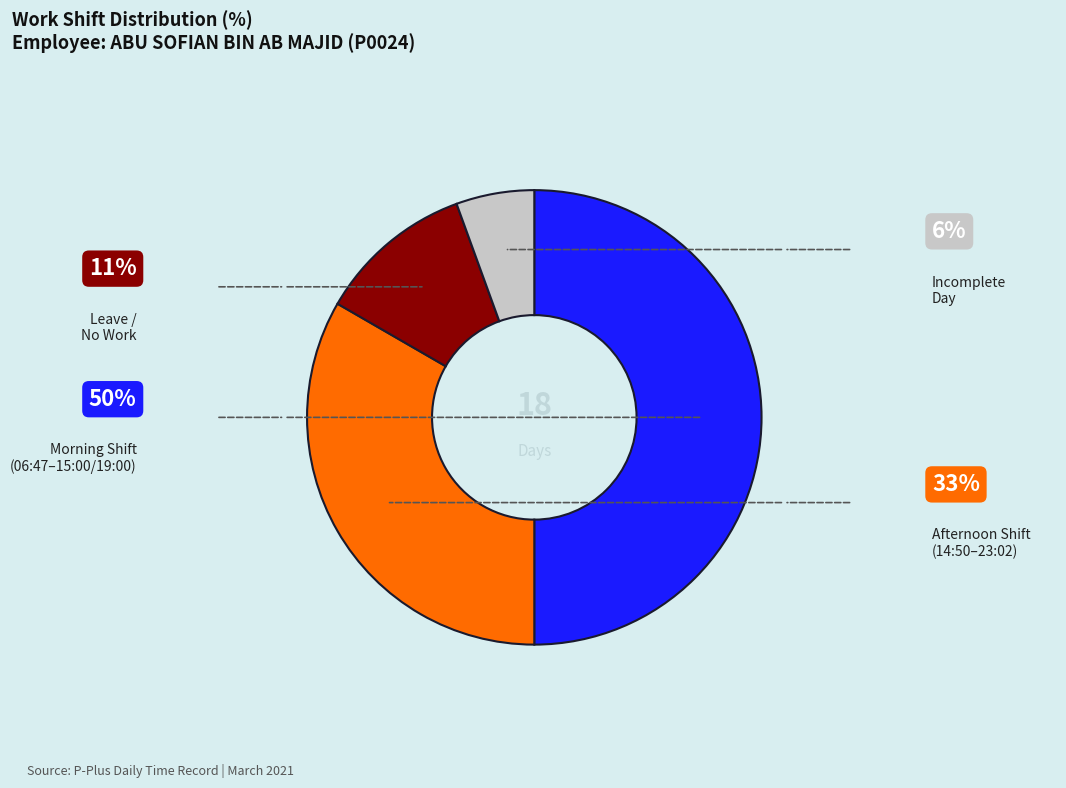

How many slices are in this pie chart?

4